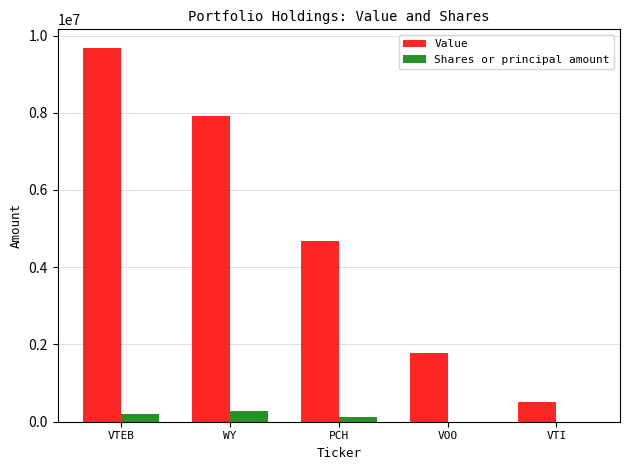

Which series has the largest total across all categories?

Value